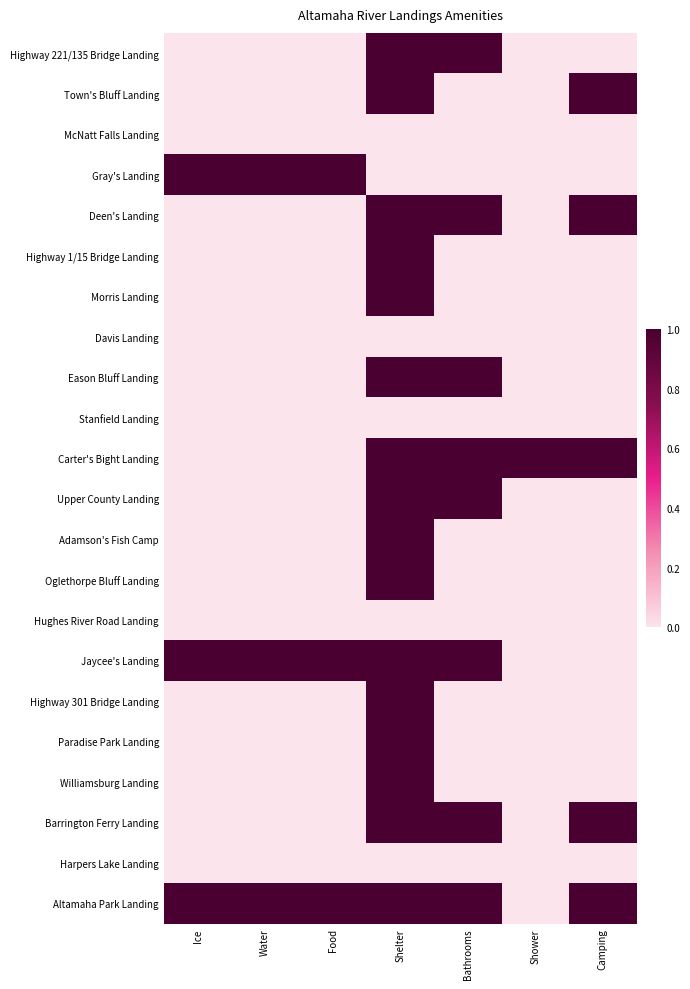

Count the number of data series in this chart.

22